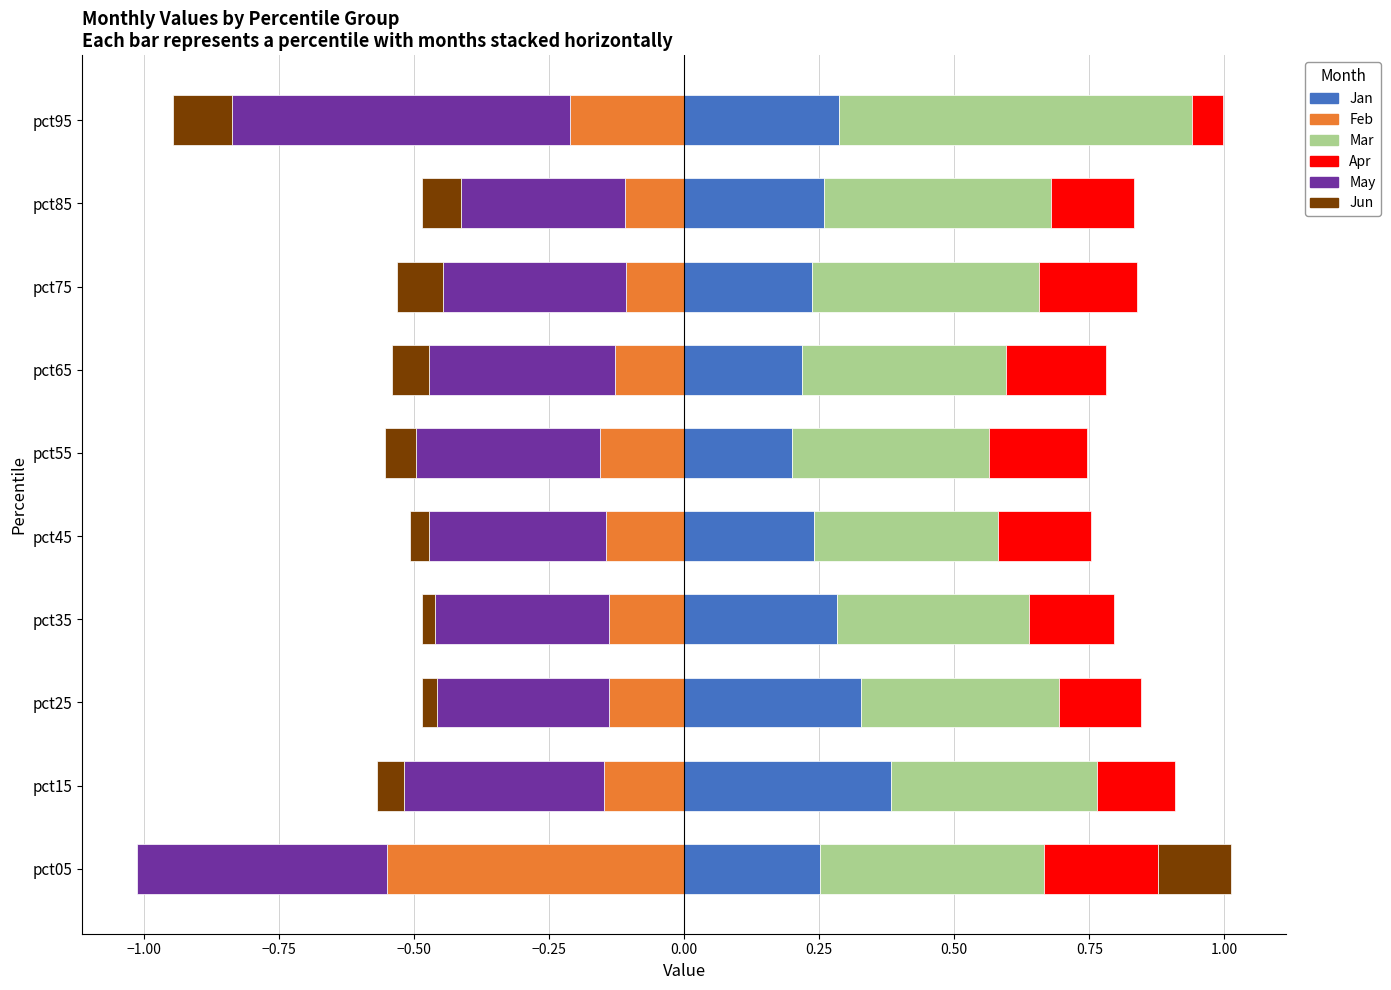

Reading left to right, extract all data points from this chart.

Jan: 0.3	0.4	0.3	0.3	0.2	0.2	0.2	0.2	0.3	0.3
Feb: -0.6	-0.1	-0.1	-0.1	-0.1	-0.2	-0.1	-0.1	-0.1	-0.2
Mar: 0.4	0.4	0.4	0.4	0.3	0.4	0.4	0.4	0.4	0.7
Apr: 0.2	0.1	0.2	0.2	0.2	0.2	0.2	0.2	0.2	0.1
May: -0.5	-0.4	-0.3	-0.3	-0.3	-0.3	-0.3	-0.3	-0.3	-0.6
Jun: 0.1	-0.0	-0.0	-0.0	-0.0	-0.1	-0.1	-0.1	-0.1	-0.1